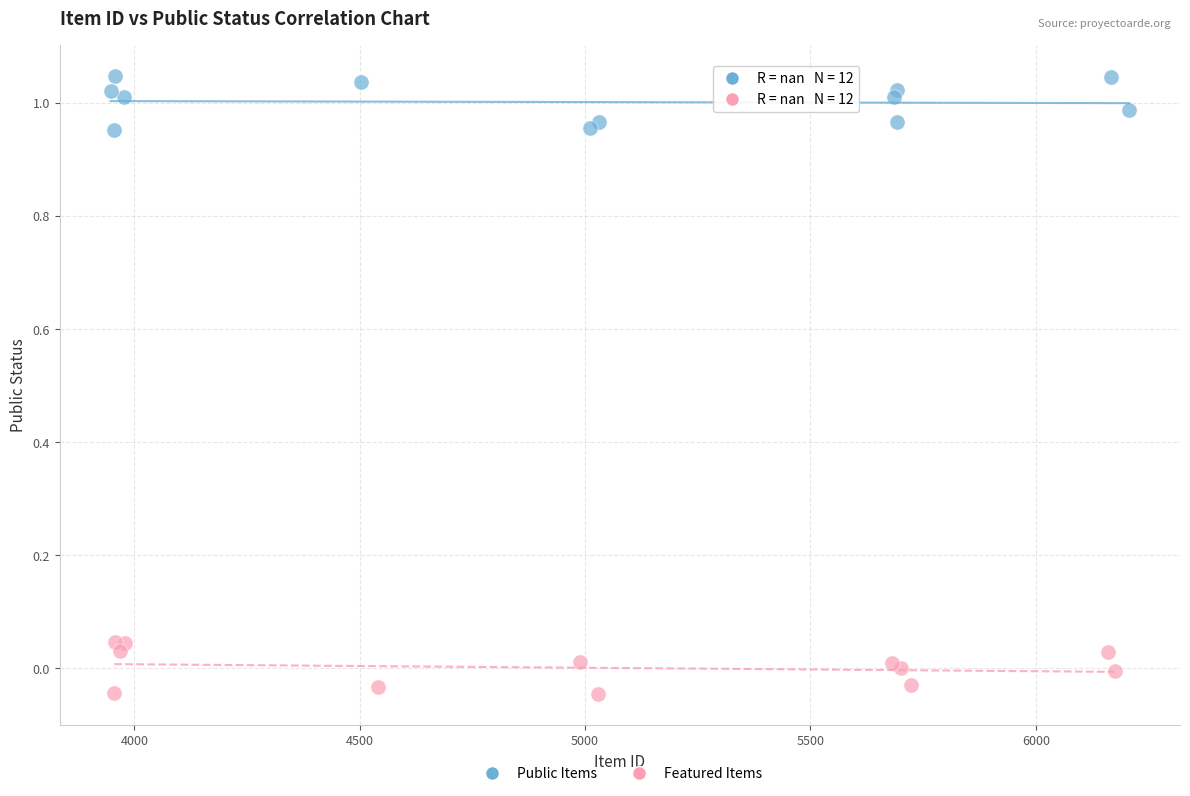

Which series contains the lowest Y value?

Featured Items